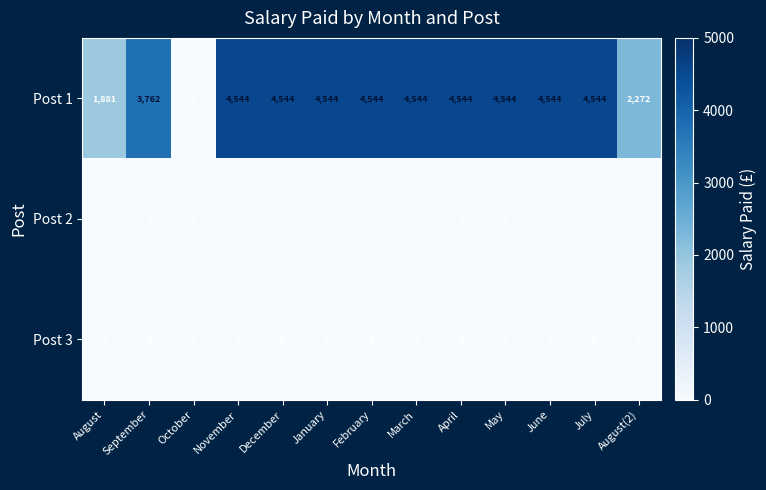

What is the spread (max minus min) of values at September?

3762